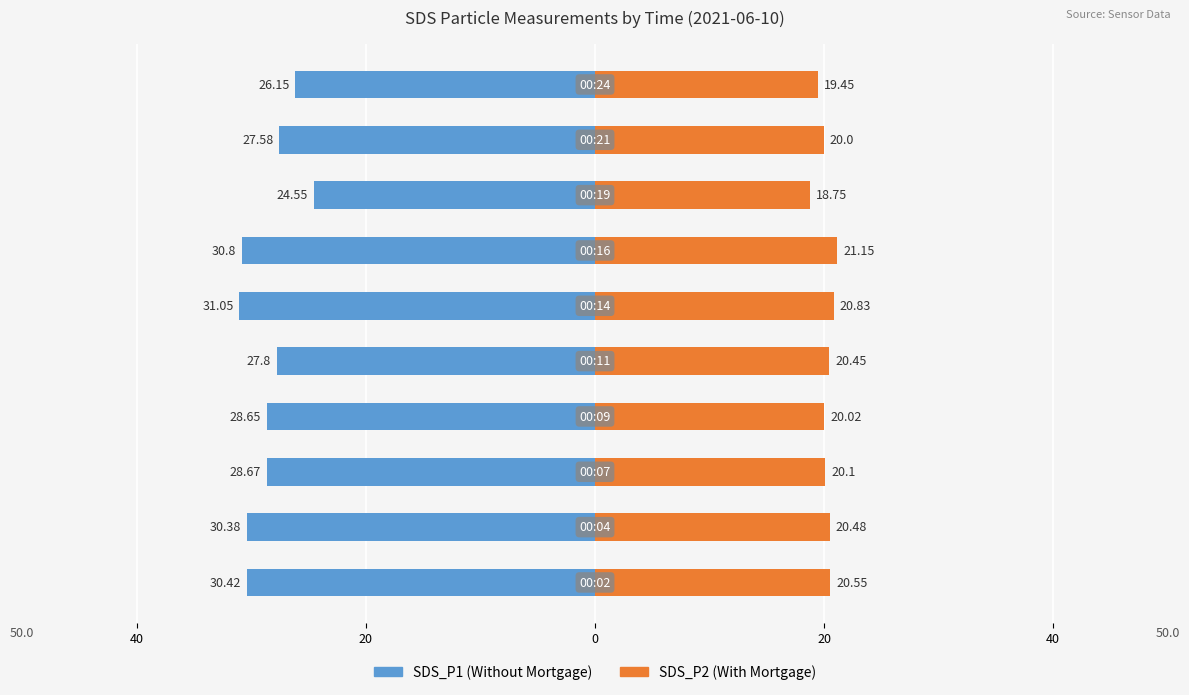

Reading left to right, list all the values displayed in this chart.

SDS_P1: -30.4	-30.4	-28.7	-28.6	-27.8	-31.1	-30.8	-24.6	-27.6	-26.1
SDS_P2: 20.6	20.5	20.1	20.0	20.4	20.8	21.1	18.8	20.0	19.4